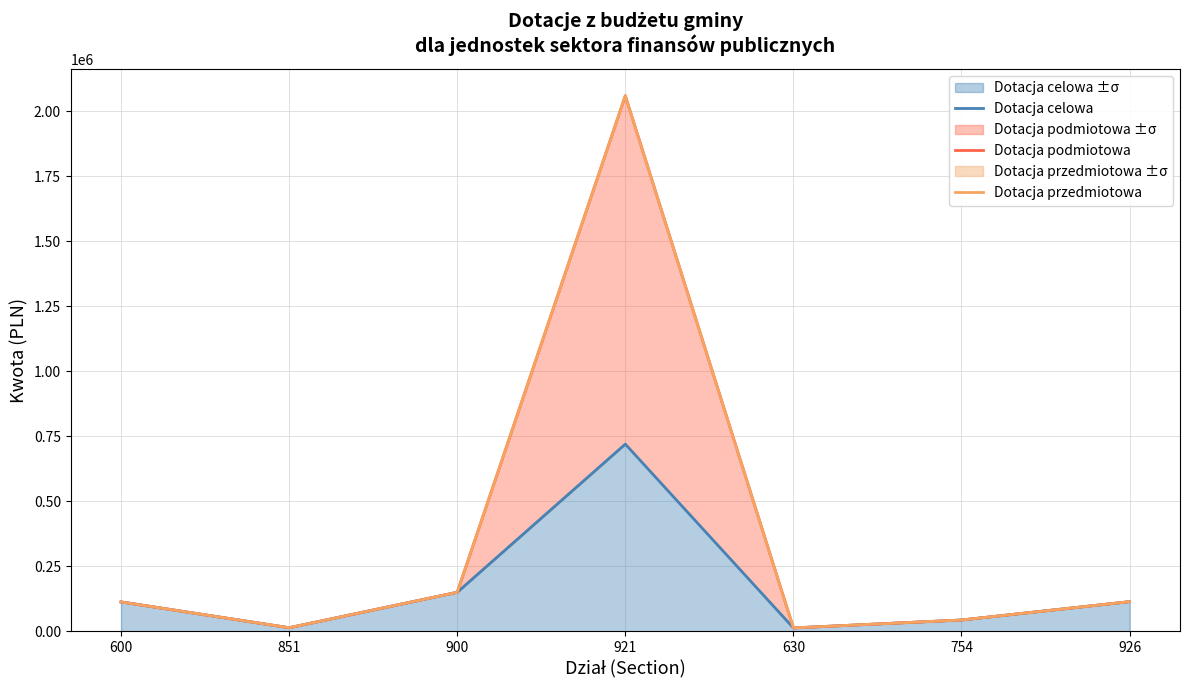

Reading left to right, extract all data points from this chart.

Dotacja celowa: 113000.0	13700.0	150000.0	720000.0	13000.0	43433.3	114000.0
Dotacja podmiotowa: 113000.0	13700.0	150000.0	2060000.0	13000.0	43433.3	114000.0
Dotacja przedmiotowa: 113000.0	13700.0	150000.0	2060000.0	13000.0	43433.3	114000.0